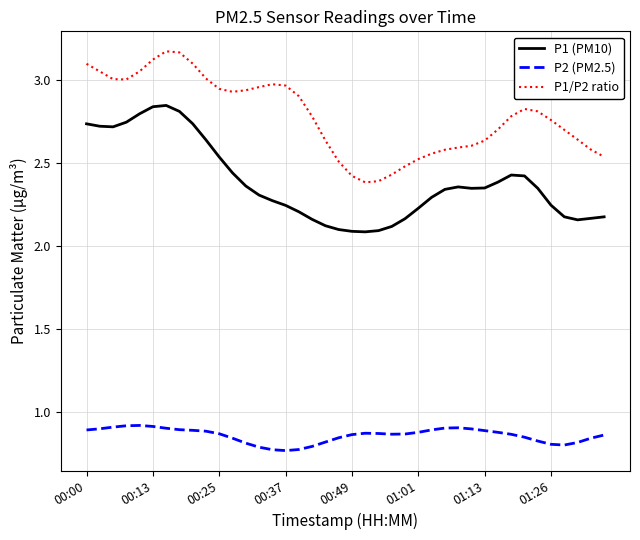

Does the chart display data point markers on the line(s)?

No